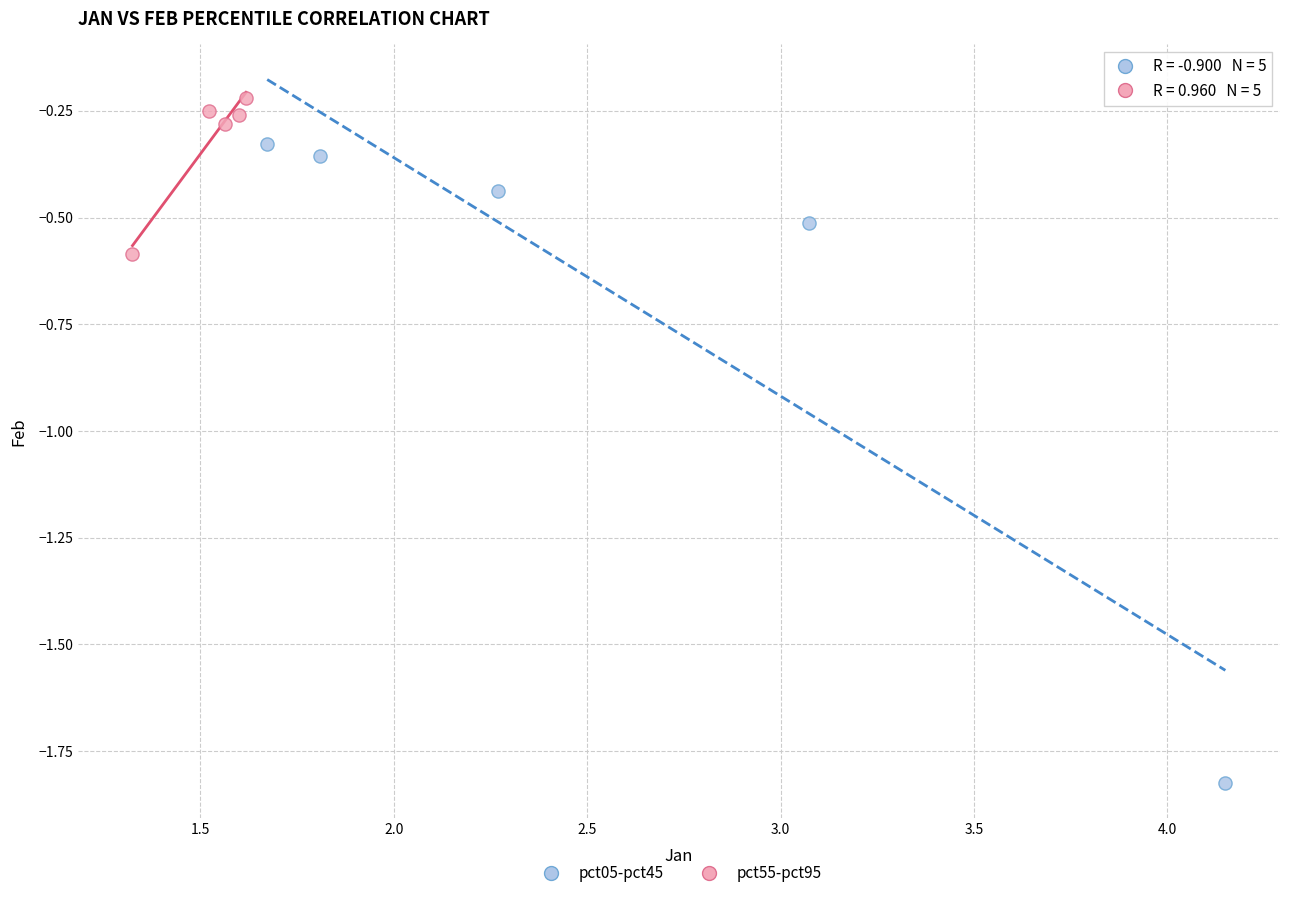

Which series contains the highest Y value?

pct55-pct95